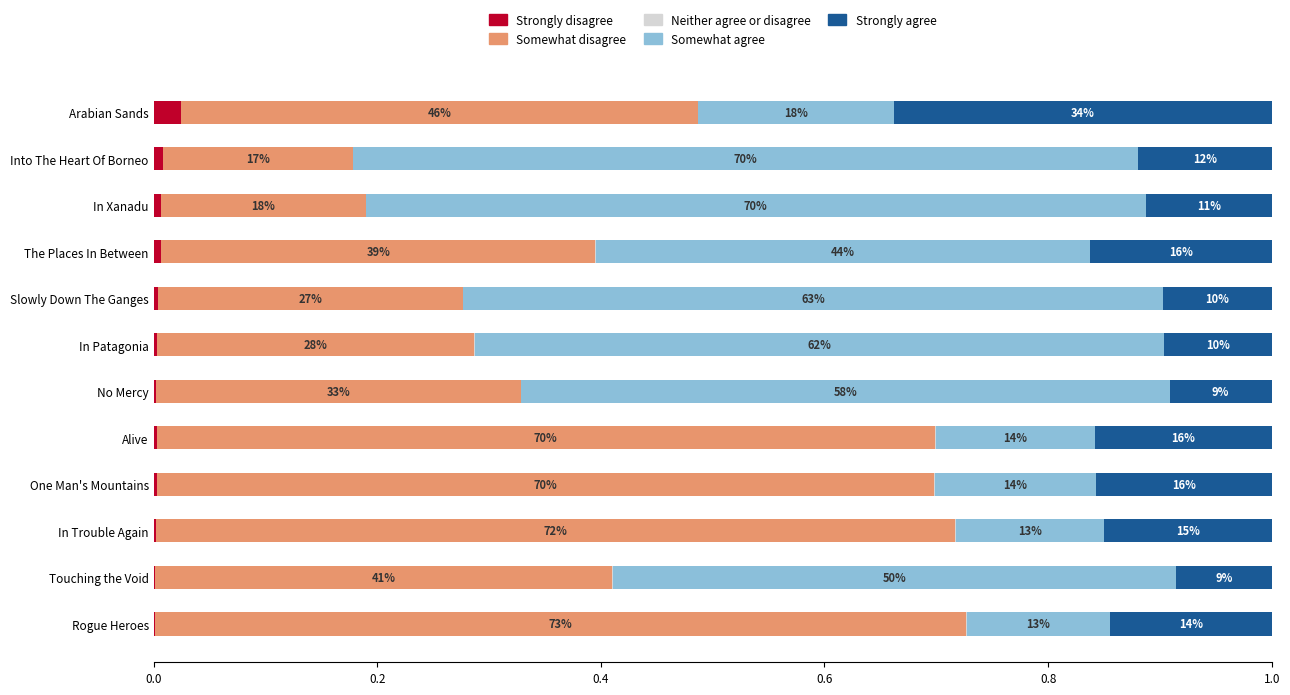

Is it true that Neither agree or disagree (Position) equals 0.0 at 0.8?

True